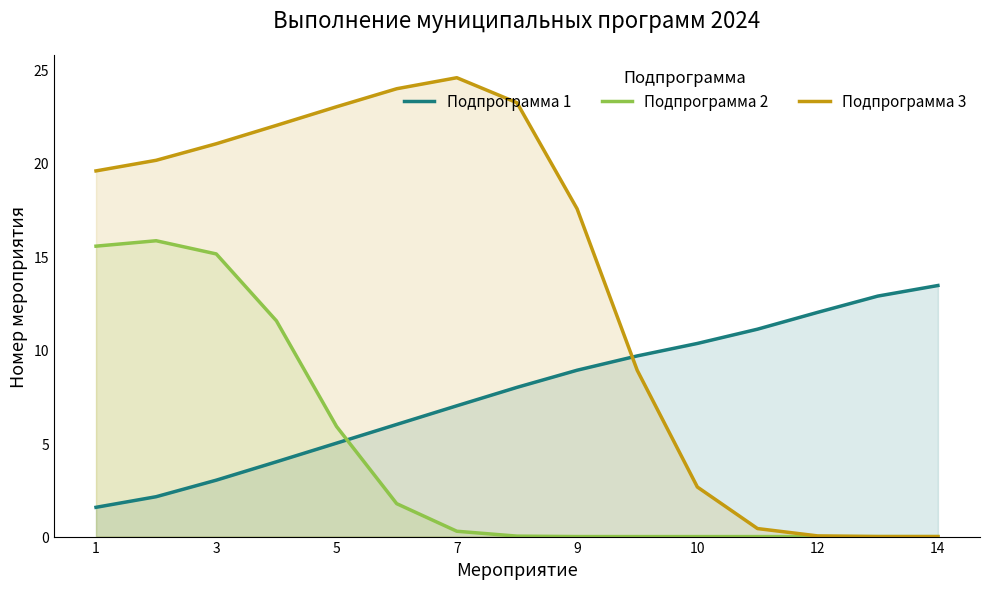

Which series changed the most between 1 and 14?

Подпрограмма 3